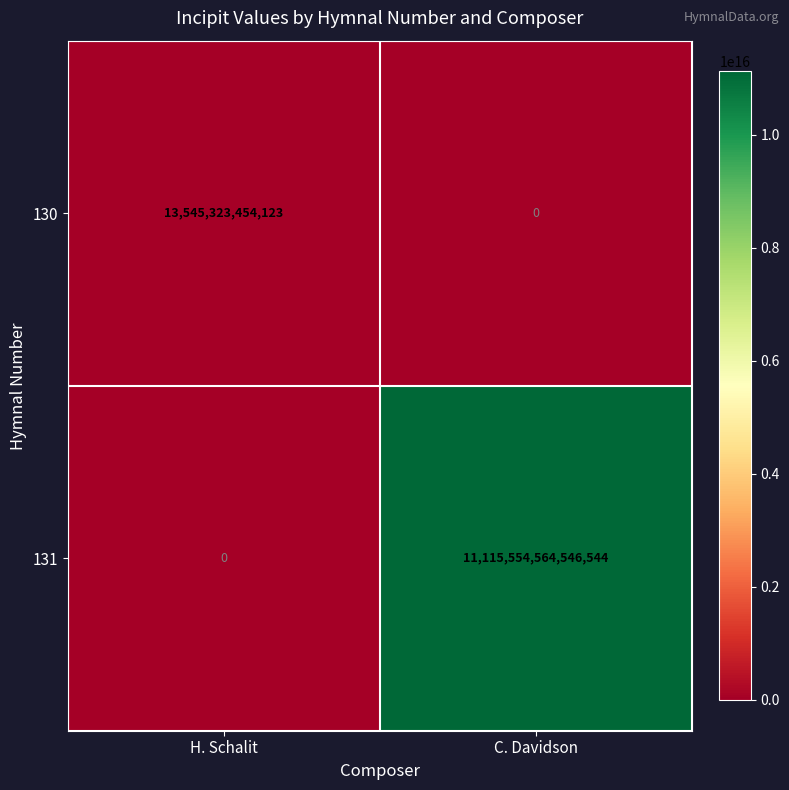

List the series in order of their peak value, lowest first.

130, 131